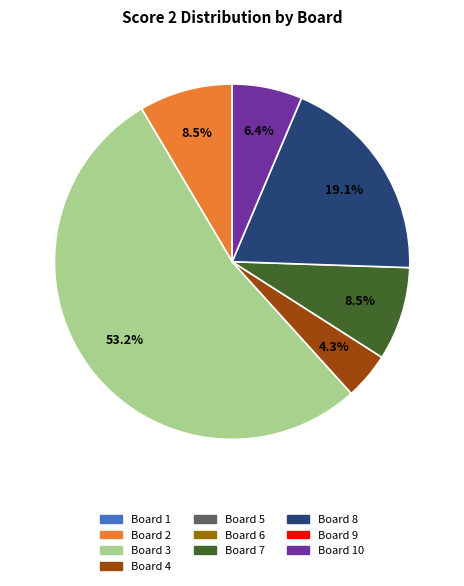

Is there a majority slice in this chart?

Yes